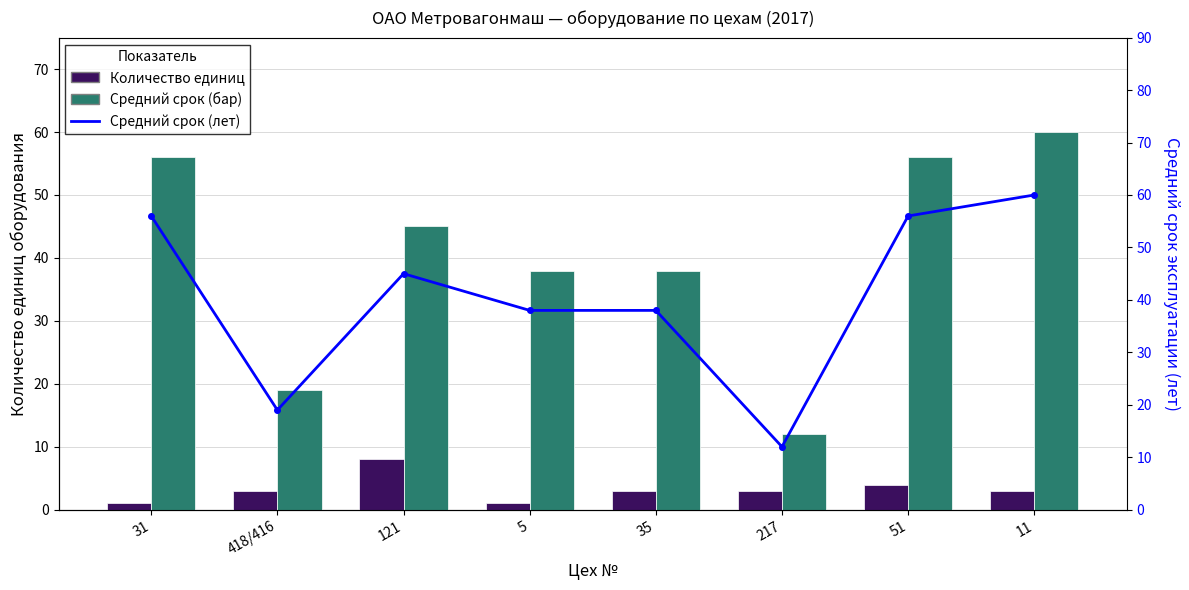

What is the value of the Ср. срок (линия) bar at the 4th from the left?

38